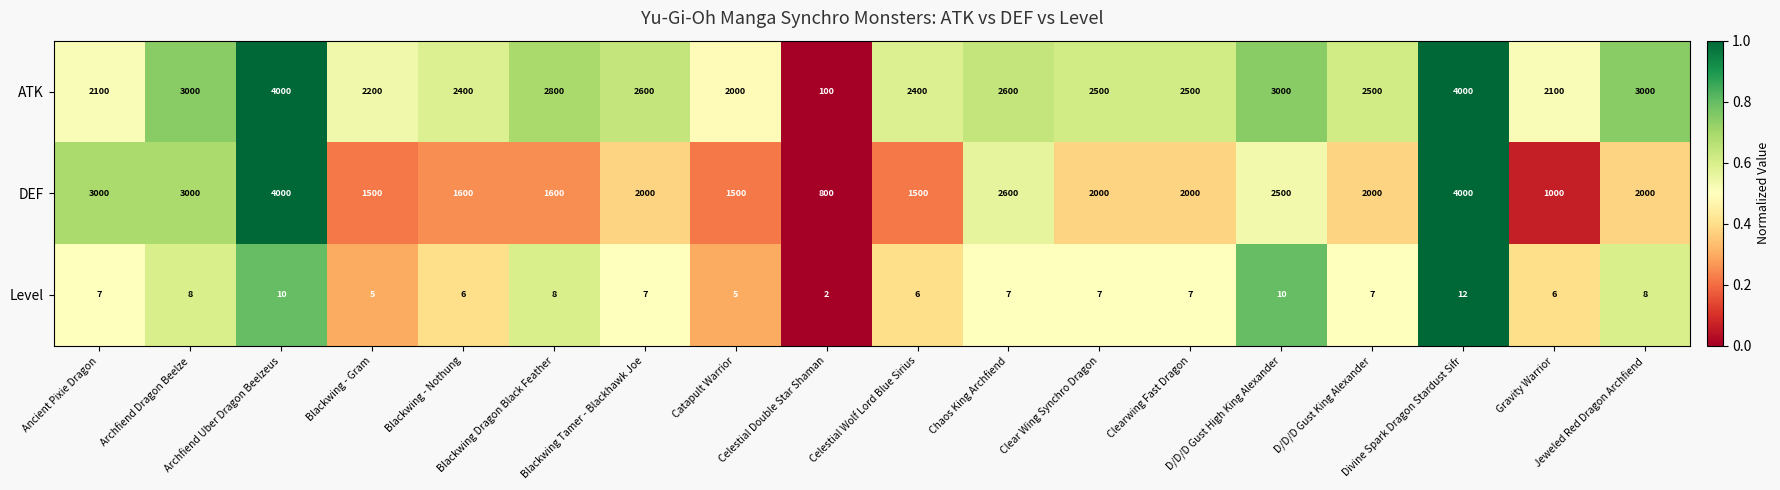

Which series has the widest spread of values?

ATK